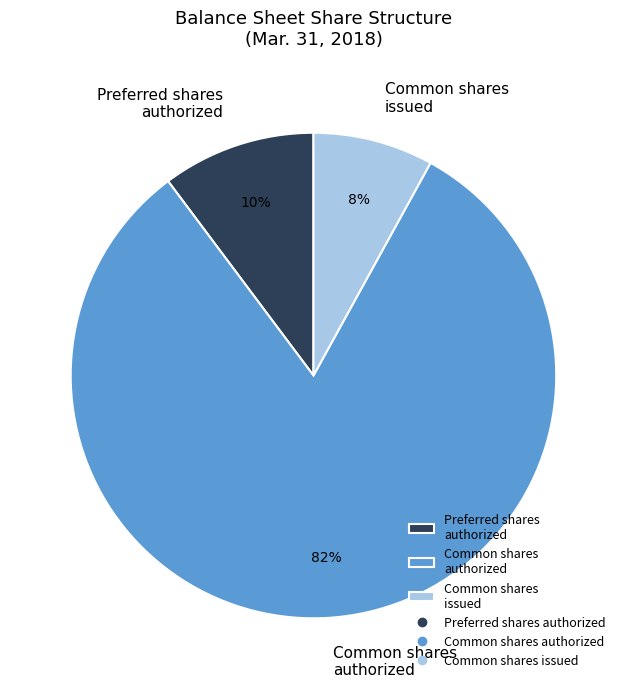

Which category has the biggest portion of the pie?

Common shares authorized